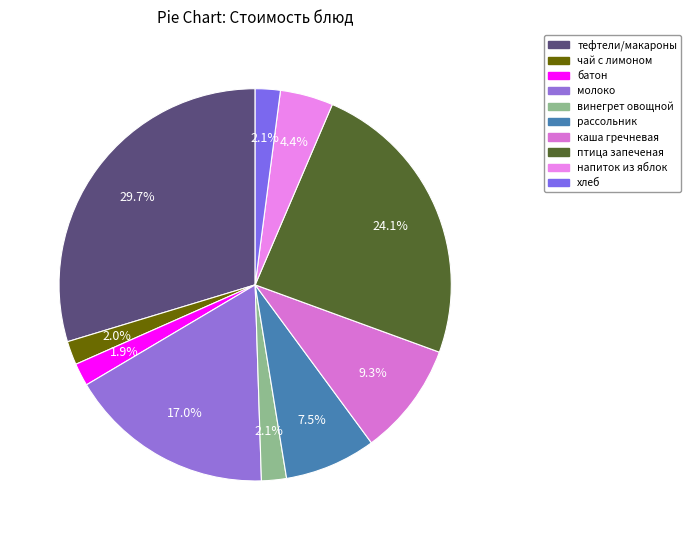

Count the number of slices in the pie.

10